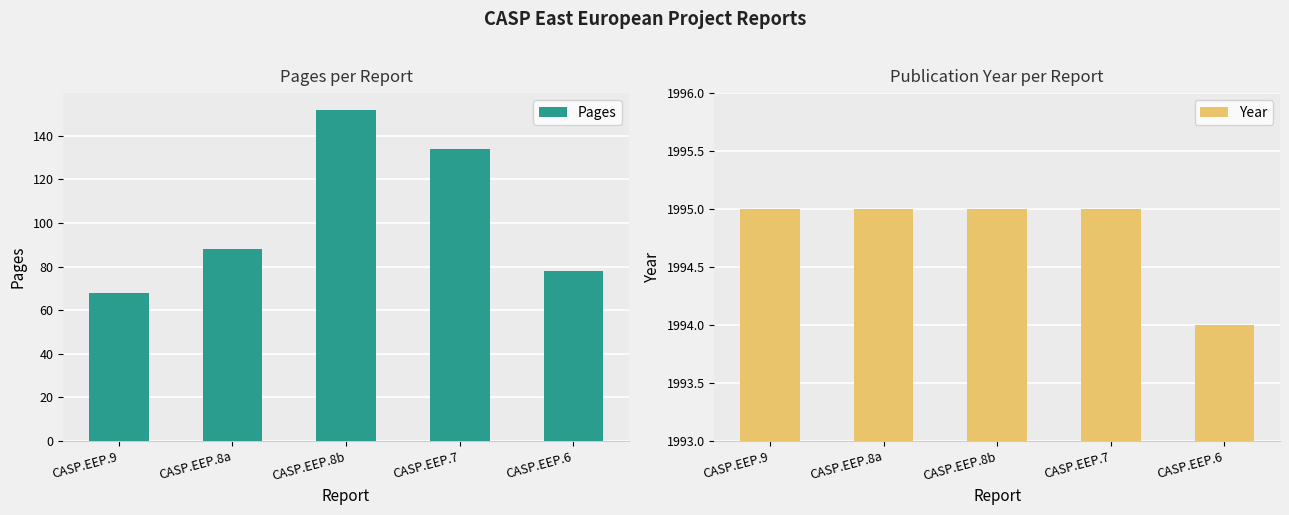

What are all the series names shown in the legend?

Pages, Year